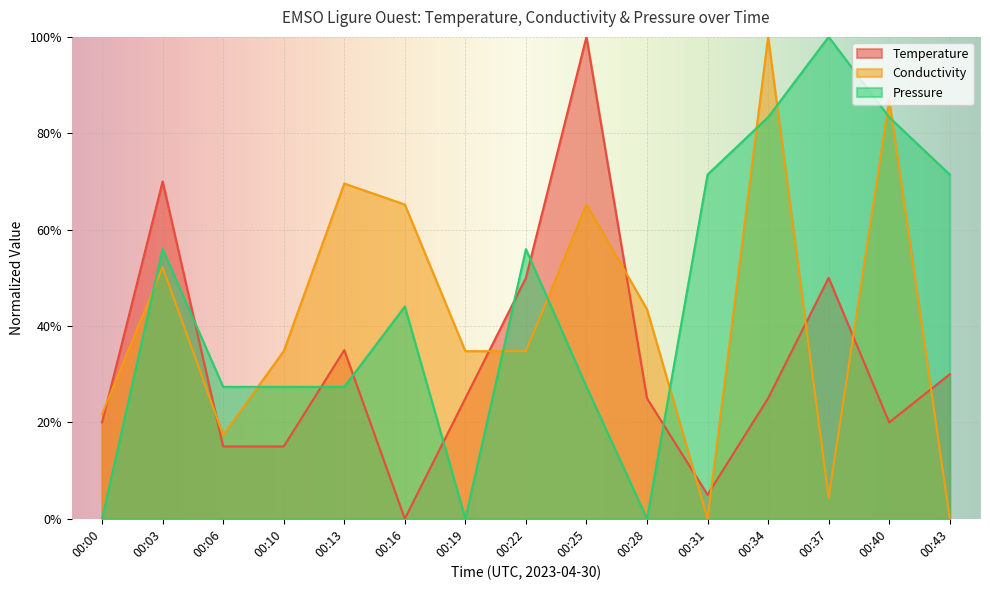

True or false: Temperature and Pressure cross at least once.

True